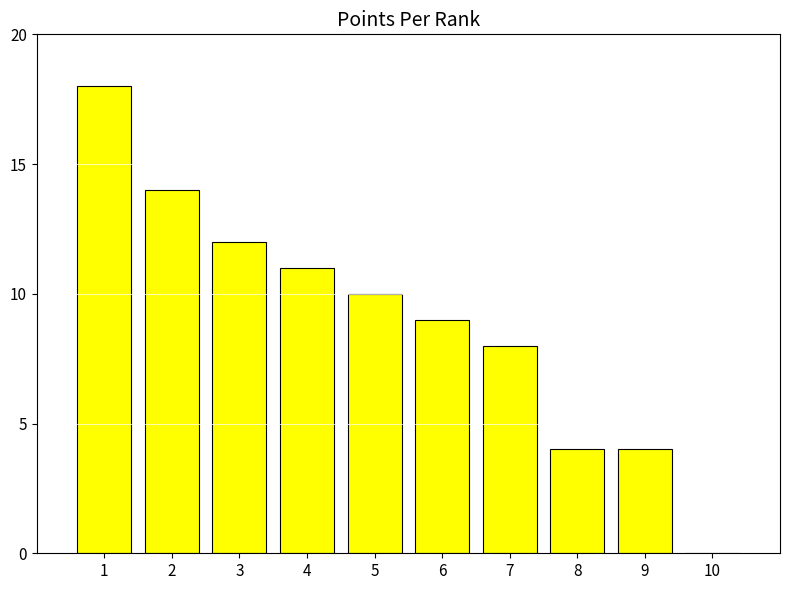

What is the sum of the values at 9 and 6?

13